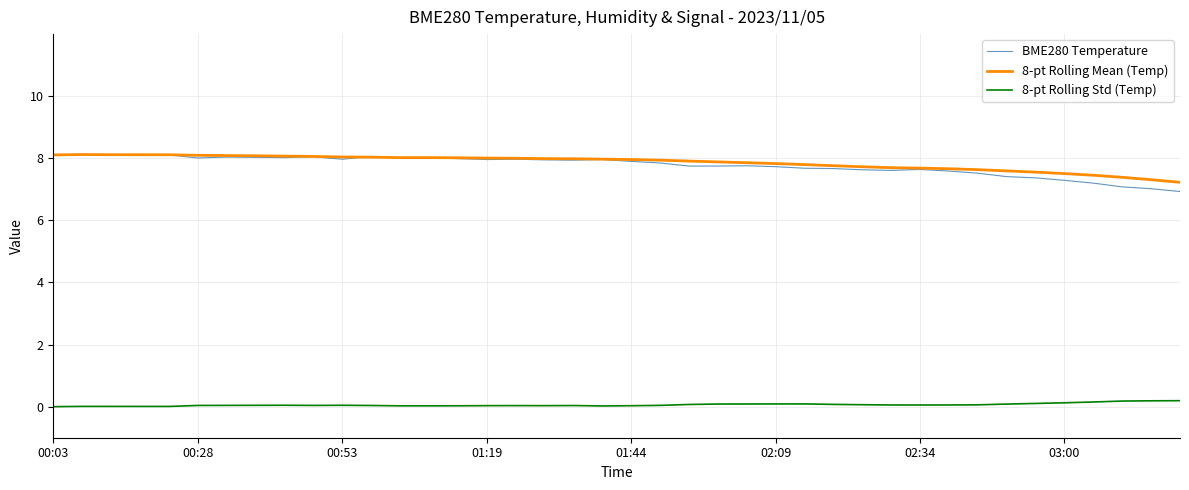

True or false: 8-pt Rolling Mean (Temp) and 8-pt Rolling Std (Temp) cross at least once.

False